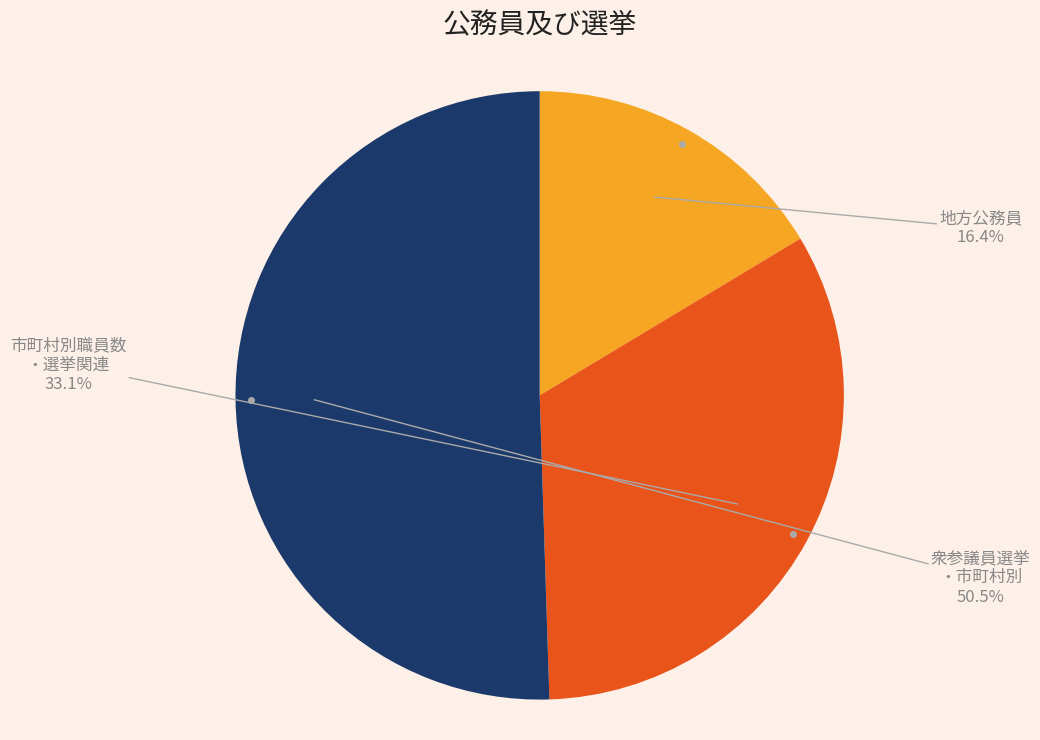

Is there any slice that represents more than half of the pie?

Yes